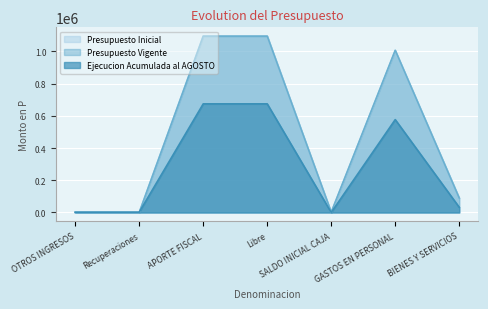

Which series has the widest spread of values?

Presupuesto Inicial